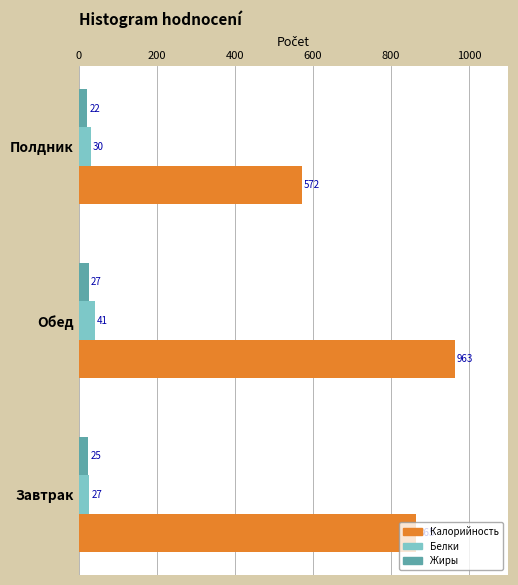

At which label does Калорийность reach its peak?

Обед